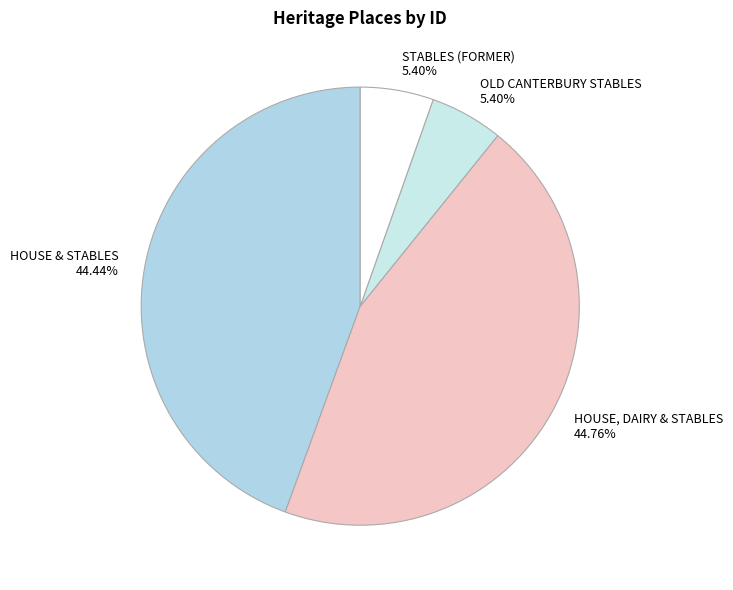

How many slices are in this pie chart?

4